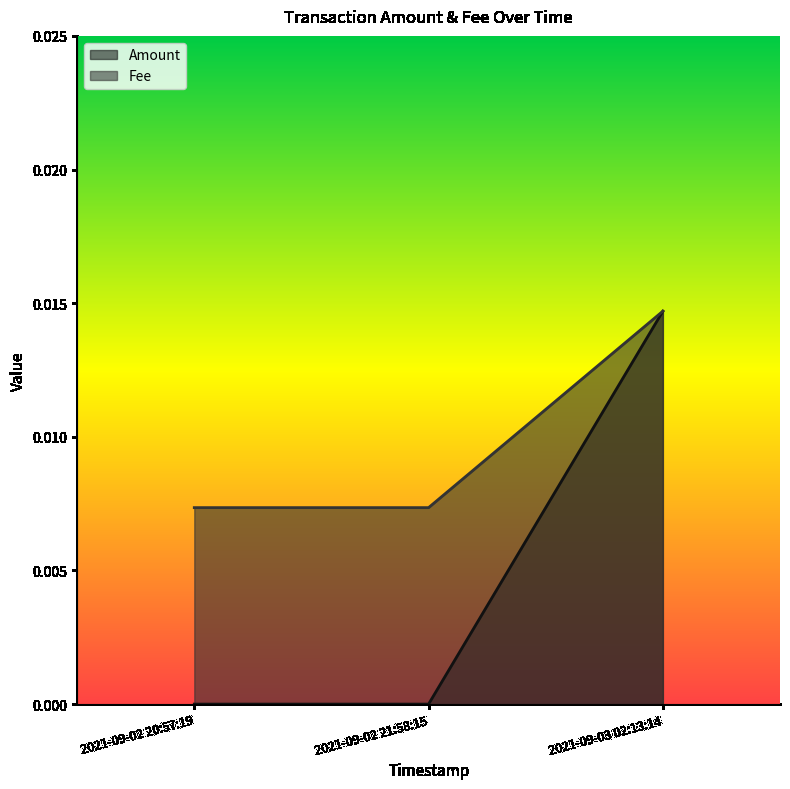

Reading left to right, extract all data points from this chart.

Amount: 2021-09-02 20:57:19=0.0	2021-09-02 21:58:15=0.0	2021-09-03 02:13:14=0.0
Fee: 2021-09-02 20:57:19=0.0	2021-09-02 21:58:15=0.0	2021-09-03 02:13:14=0.0